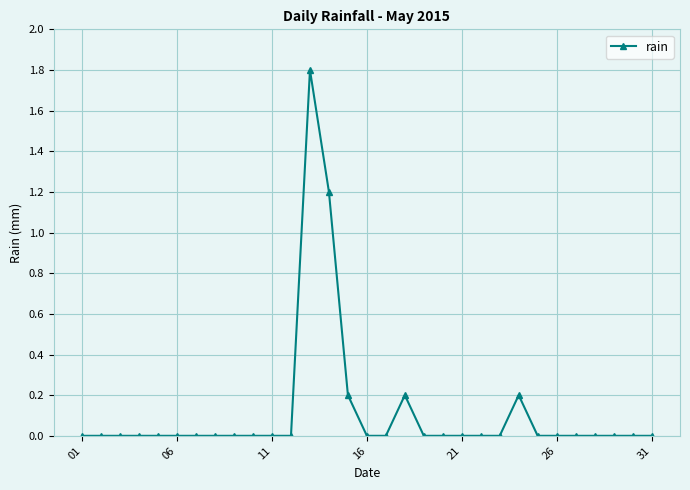

What is the sum of all values?

3.6